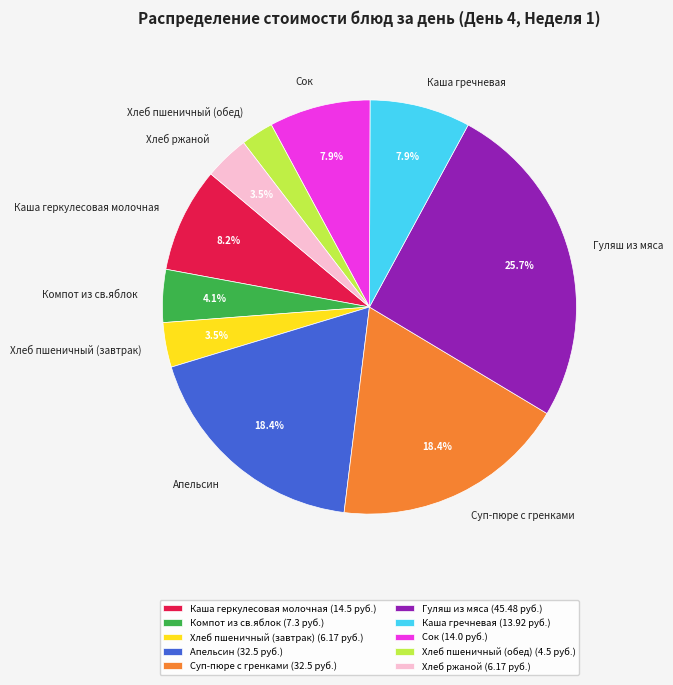

What percentage is the Каша геркулесовая молочная slice, to the nearest percent?

8%